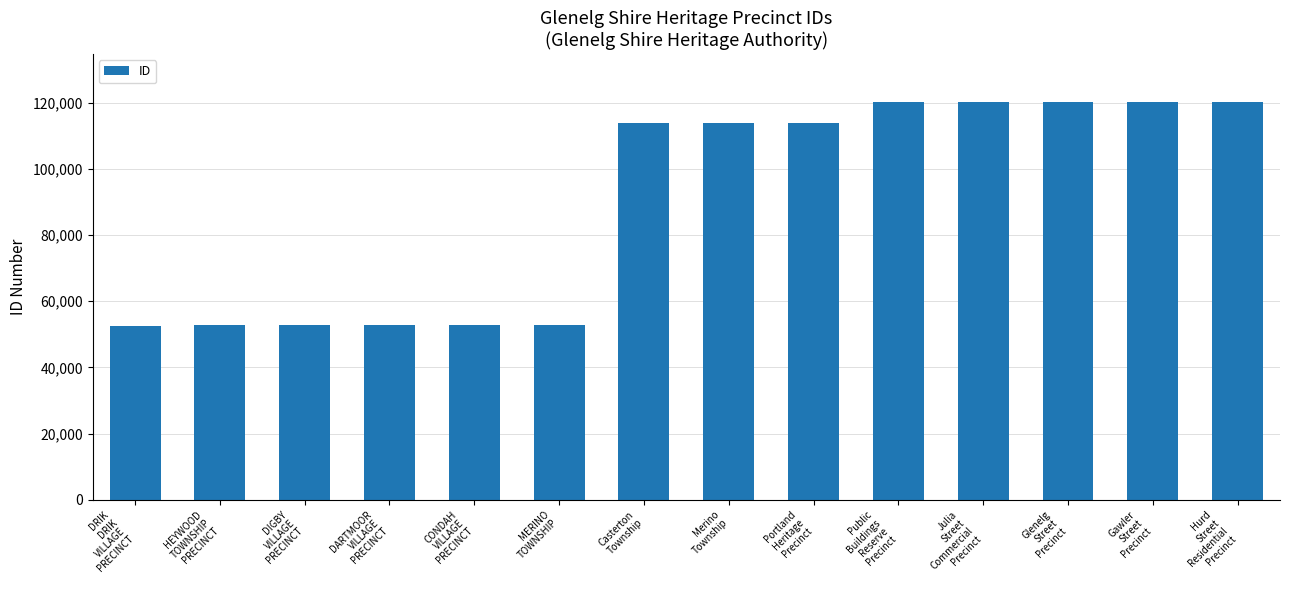

What is the value of the 12th bar from the left?

120356